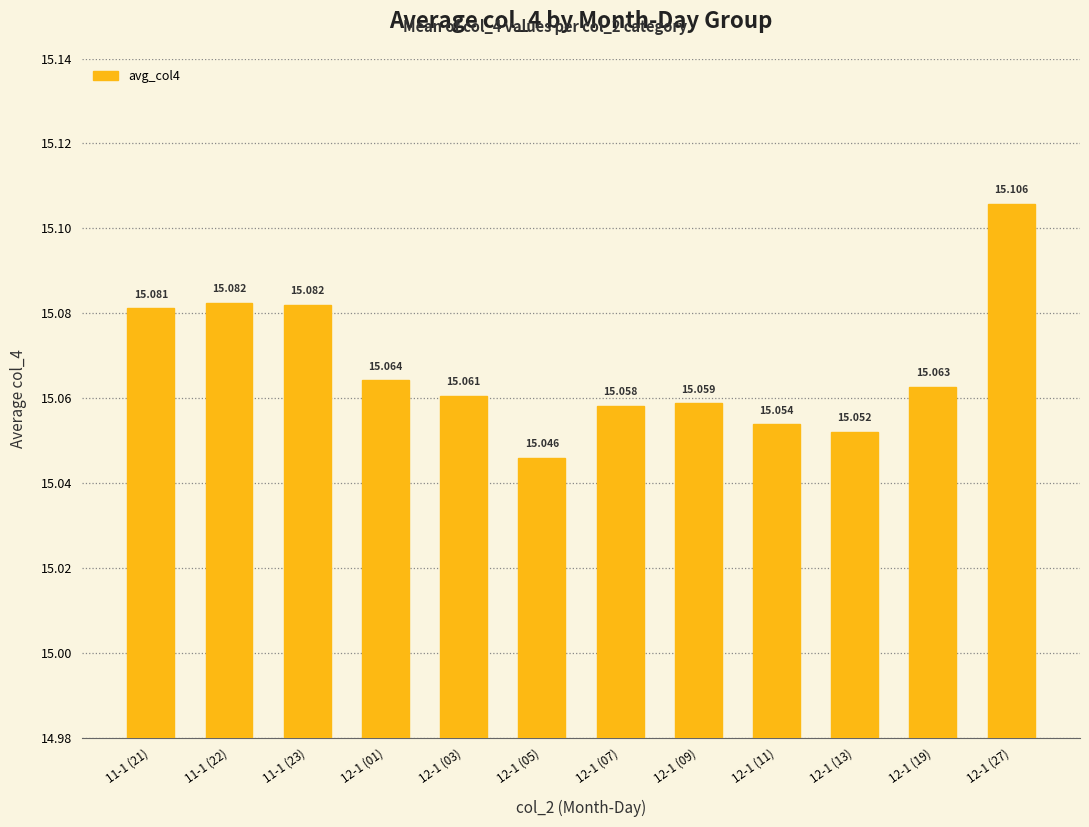

Count the number of categories in the chart.

12